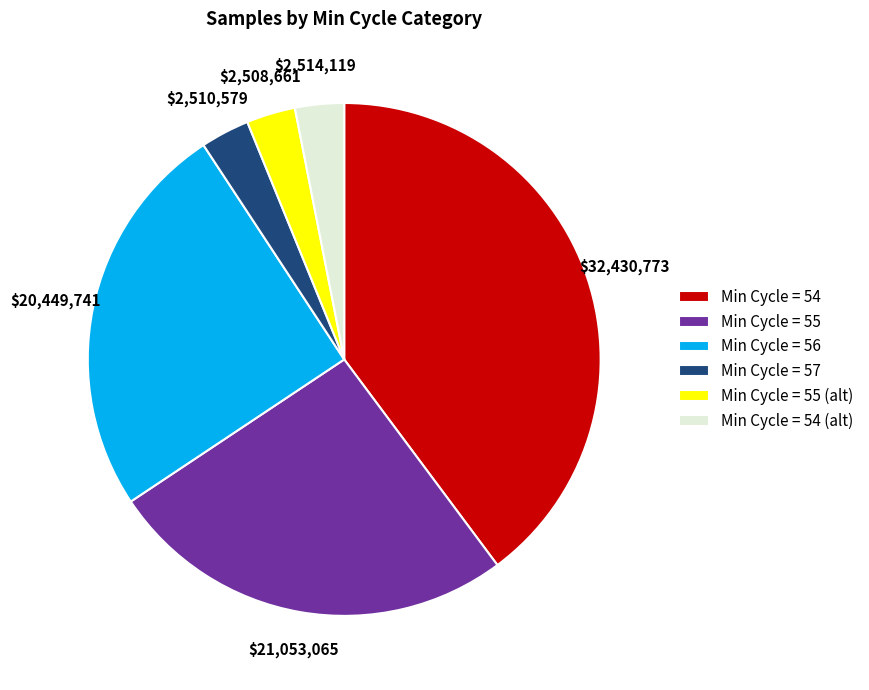

How many slices are in this pie chart?

6